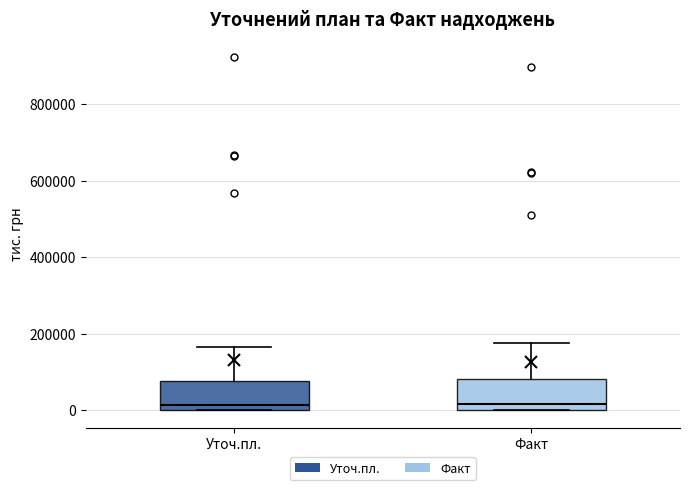

Reading left to right, read every box against the y-axis: the position of its median line, the range the box covers, and the ends of its whiskers. The values are not printed on the chart, so give them approximately, as read against the axis.

Уточ.пл.: median 20000, box 0 to 80000, whiskers 0 to 160000
Факт: median 20000, box 0 to 80000, whiskers 0 to 180000